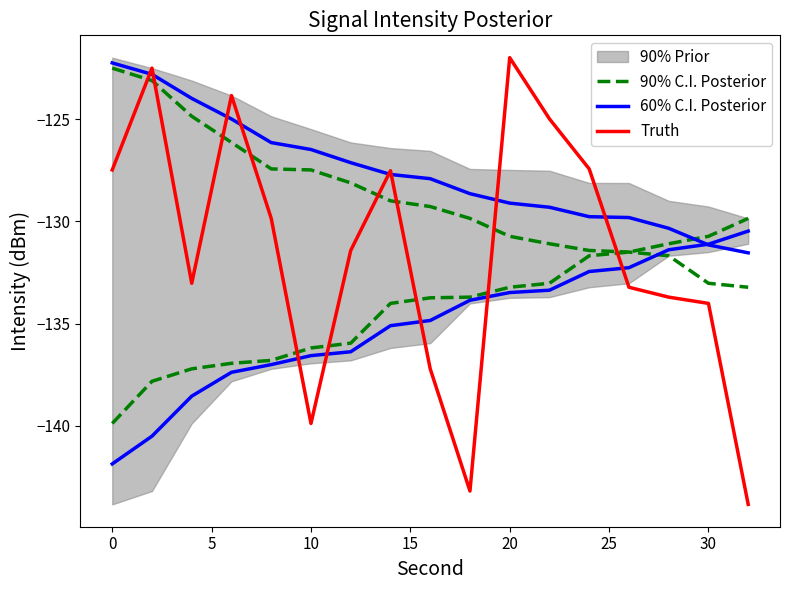

Rank the series by their maximum value, from highest to lowest.

Truth, 60% C.I. Posterior, 90% C.I. Posterior